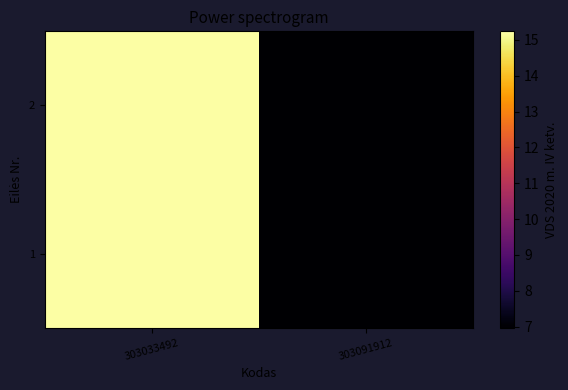

Which has a higher value, 303091912 or 303033492?

303033492